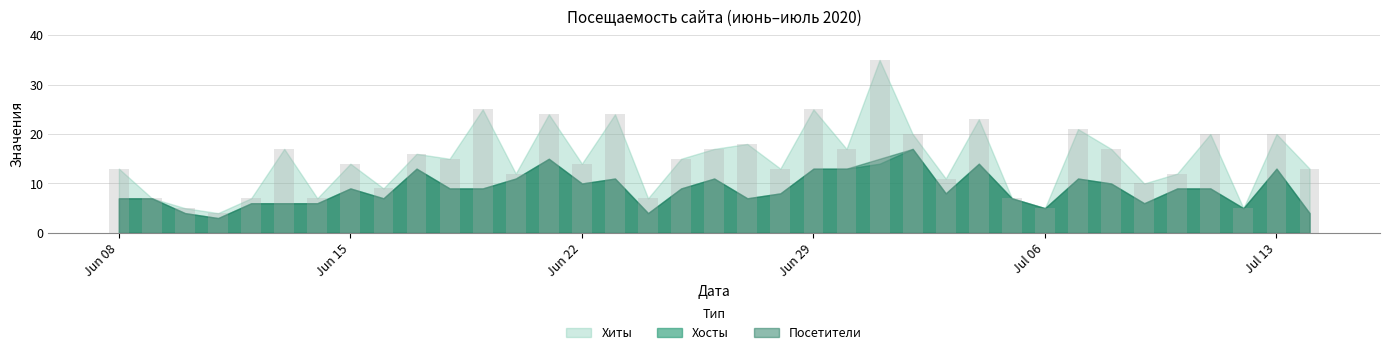

What is the maximum value shown in the chart?

35